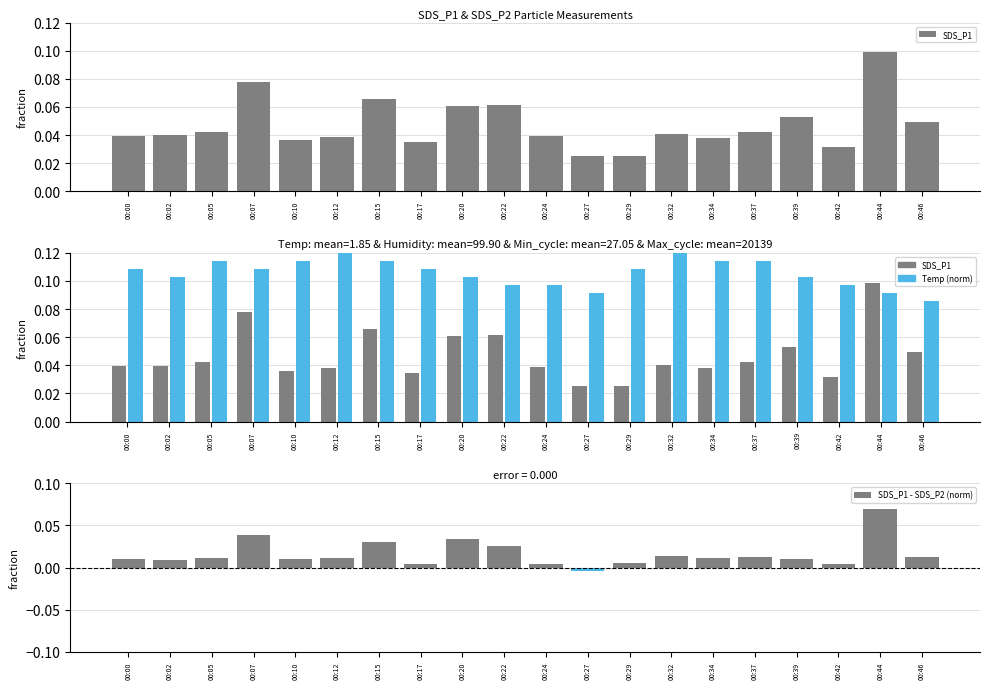

Are the bars horizontal?

No